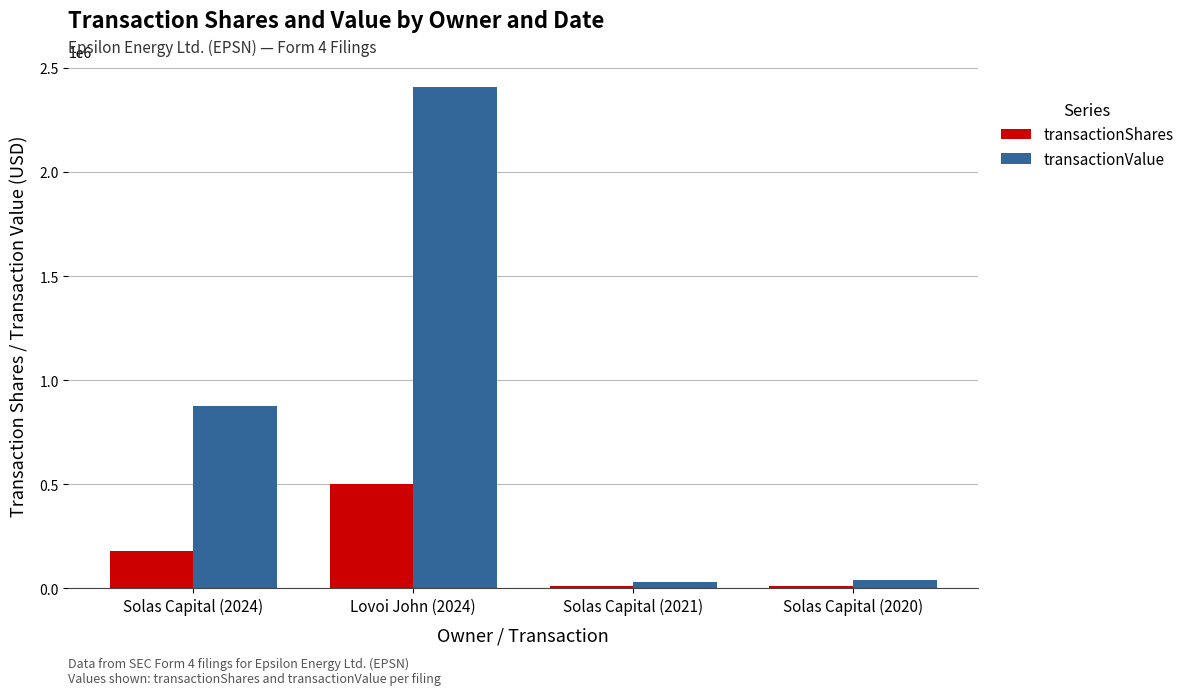

Rank the series by their average value, from highest to lowest.

transactionValue, transactionShares